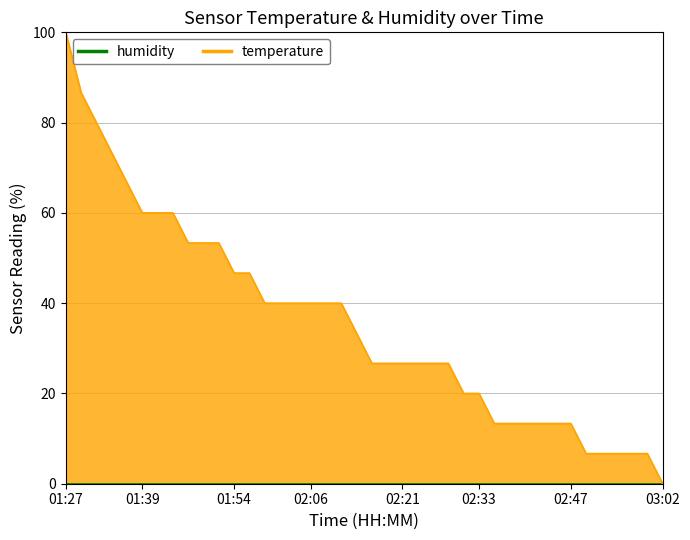

What is the sum of all values?

1426.7